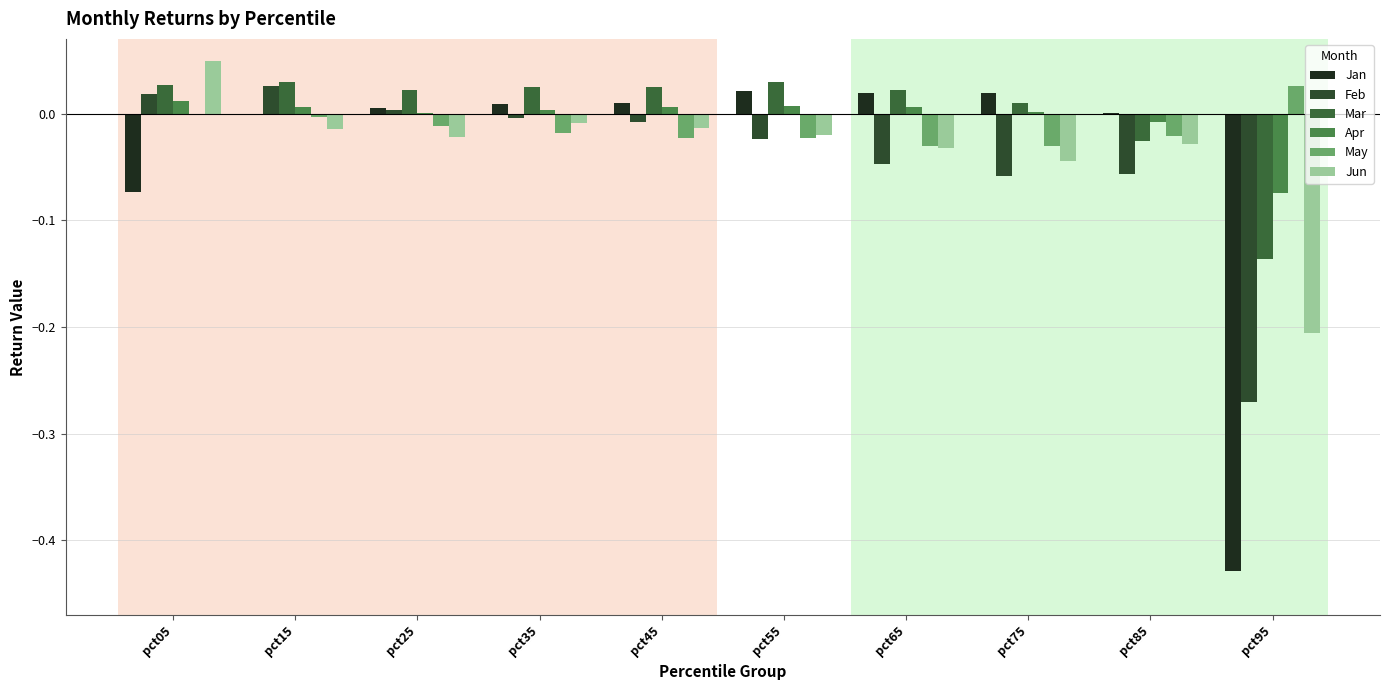

List the series in order of their peak value, lowest first.

Apr, Jan, Feb, May, Mar, Jun